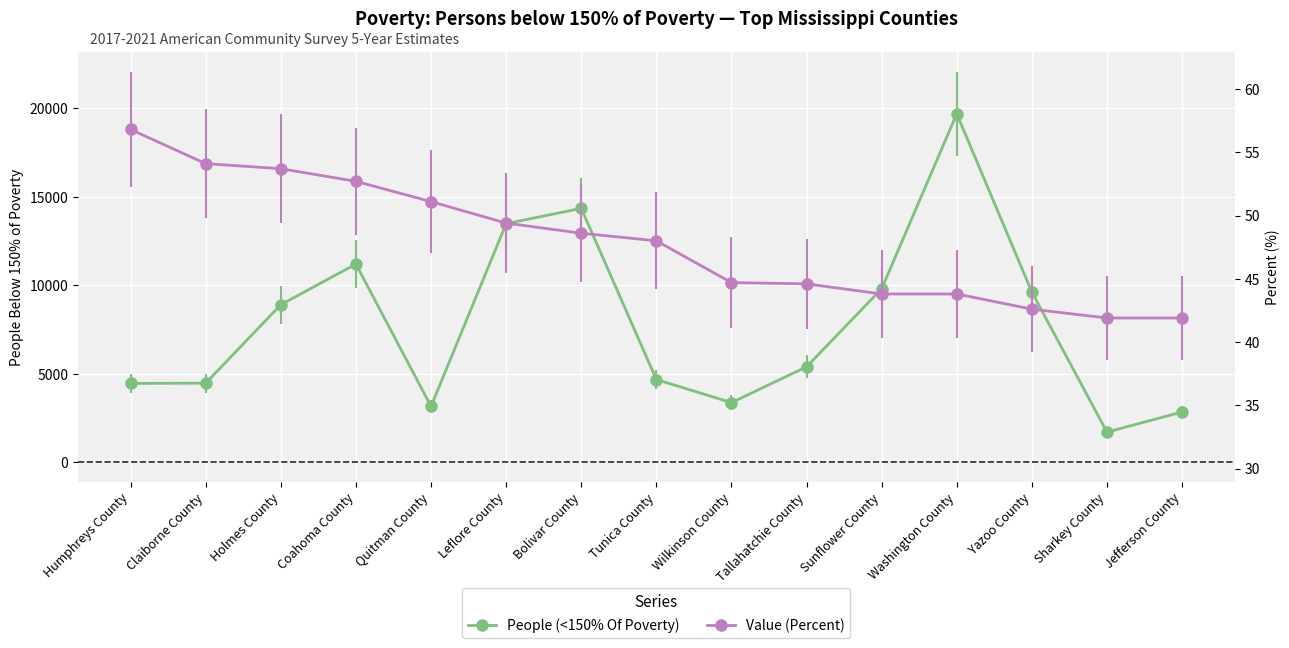

True or false: Value (Percent) has a value of 19.6 at Sunflower County.

False